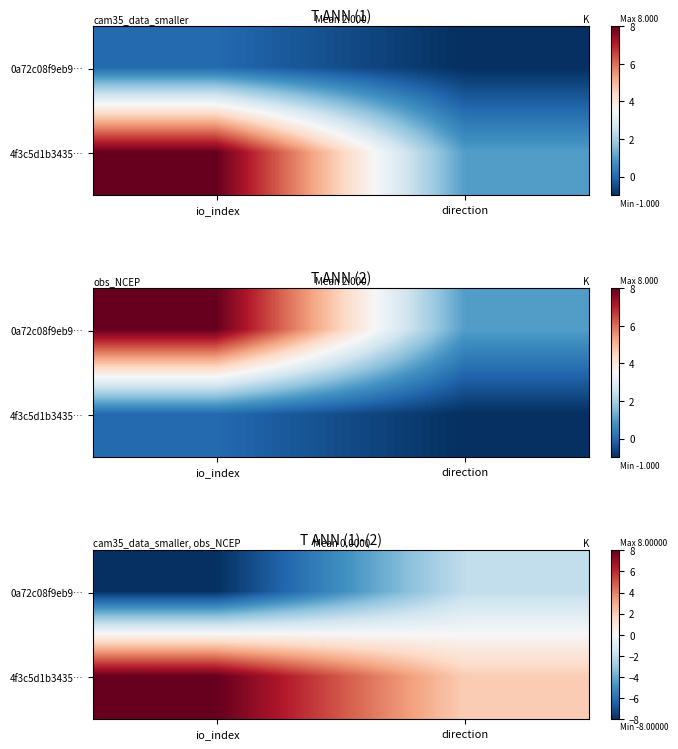

True or false: 0a72c08f9eb9… has a value of -8 at io_index.

True